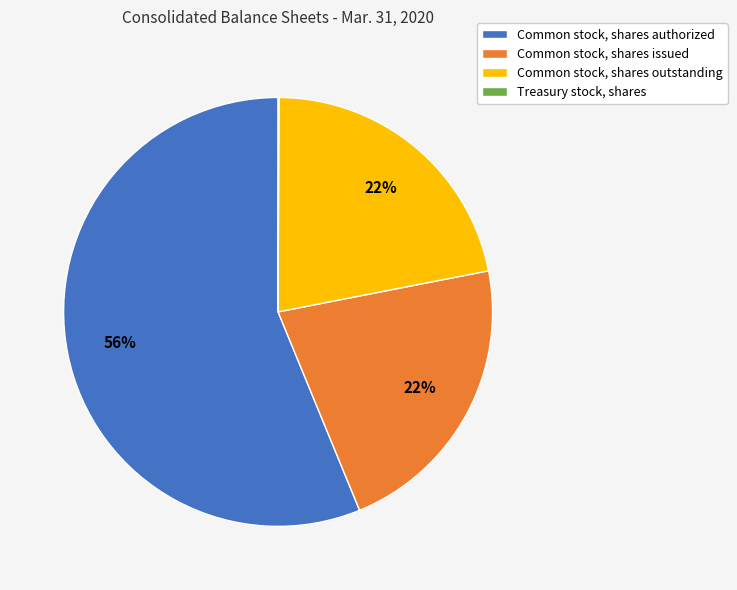

Which category has the biggest portion of the pie?

Common stock, shares authorized